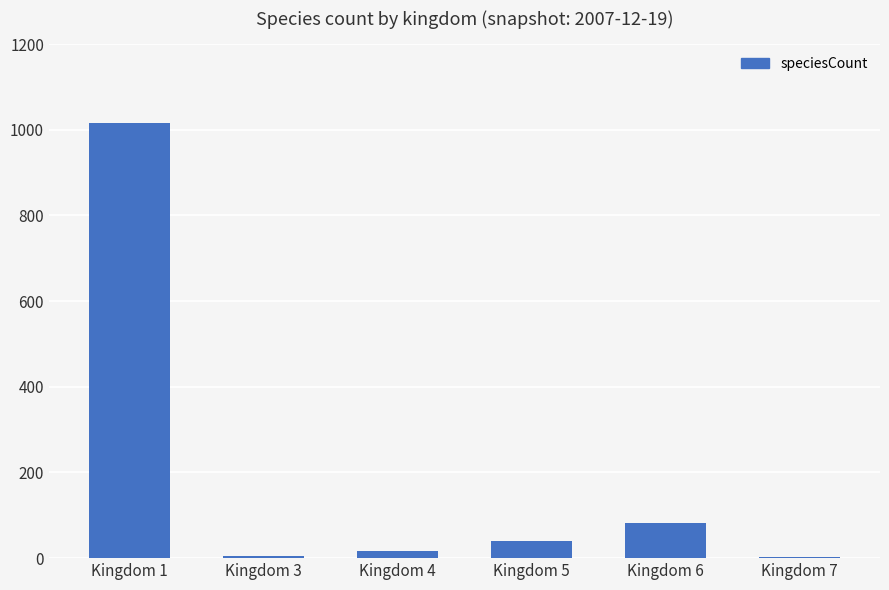

Are the bars horizontal?

No